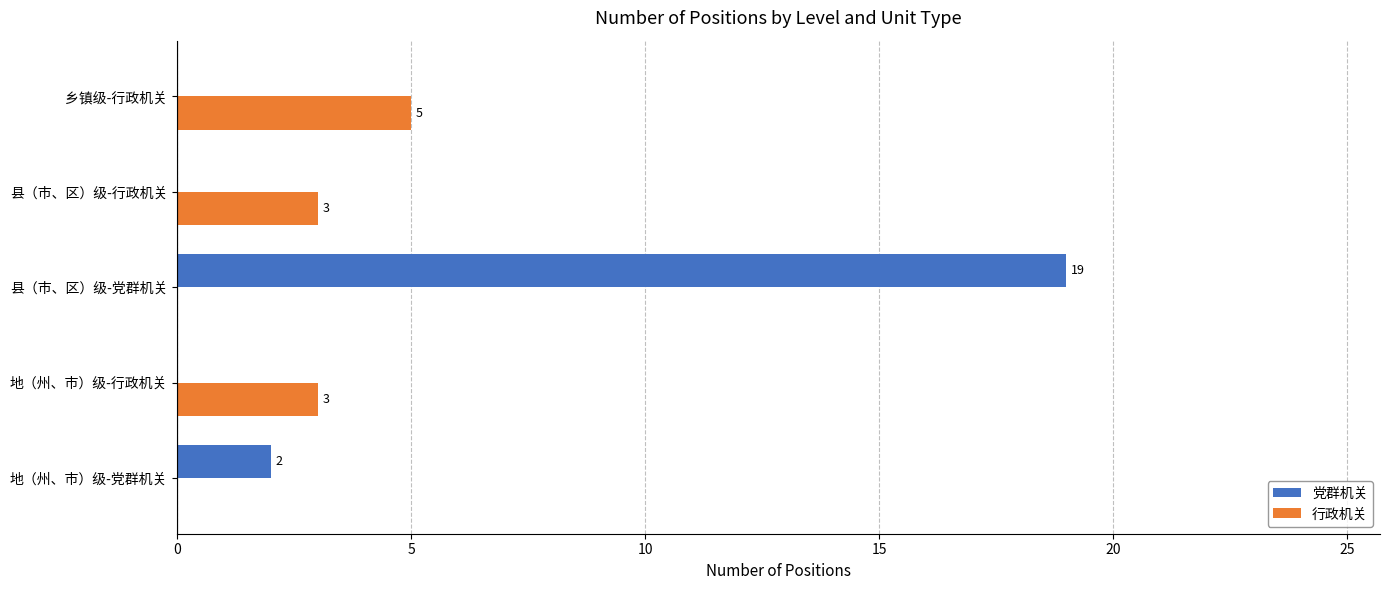

Is it true that 党群机关 equals -8 at 县（市、区）级-行政机关?

False